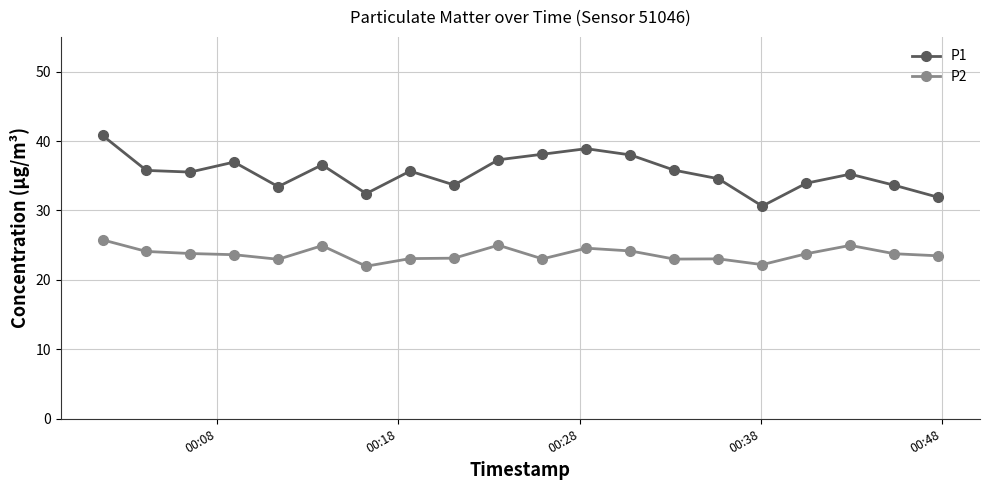

Which series has the widest spread of values?

P1